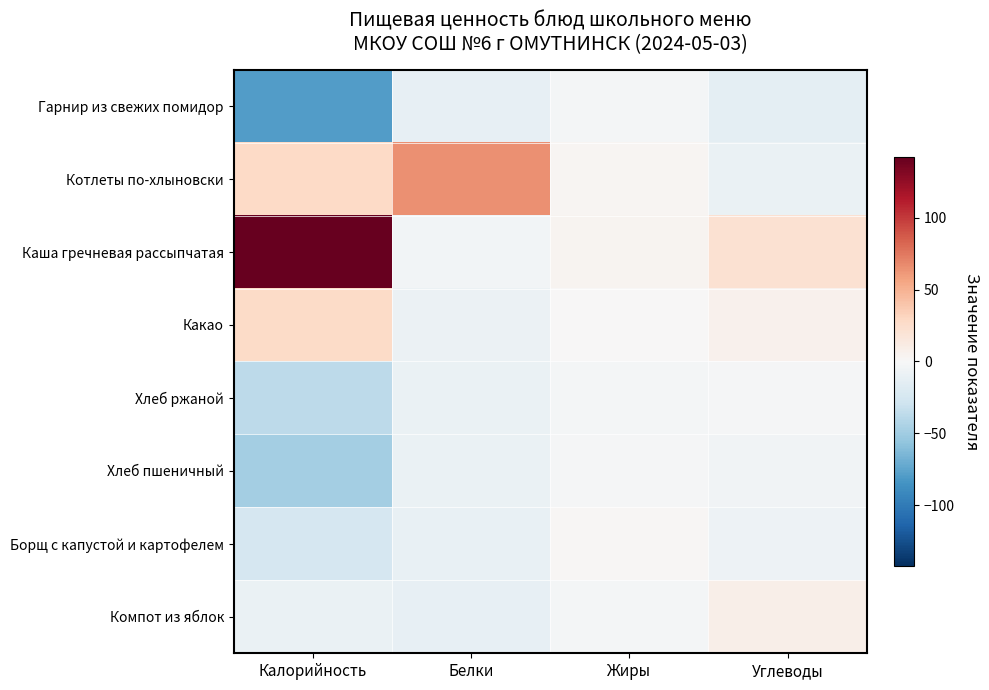

Reading right to left, what are all the values shown in this chart?

Гарнир из свежих помидор: Углеводы=-13.5	Жиры=-2.6	Белки=-11.3	Калорийность=-79.7
Котлеты по-хлыновски: Углеводы=-9.1	Жиры=3.2	Белки=65.0	Калорийность=28.1
Каша гречневая рассыпчатая: Углеводы=21.1	Жиры=4.1	Белки=-3.4	Калорийность=142.1
Какао: Углеводы=6.2	Жиры=0.8	Белки=-8.1	Калорийность=27.1
Хлеб ржаной: Углеводы=-1.7	Жиры=-2.7	Белки=-10.0	Калорийность=-36.9
Хлеб пшеничный: Углеводы=-4.7	Жиры=-1.7	Белки=-10.0	Калорийность=-47.9
Борщ с капустой и картофелем: Углеводы=-7.1	Жиры=1.7	Белки=-10.5	Калорийность=-23.9
Компот из яблок: Углеводы=8.7	Жиры=-2.6	Белки=-11.8	Калорийность=-8.9